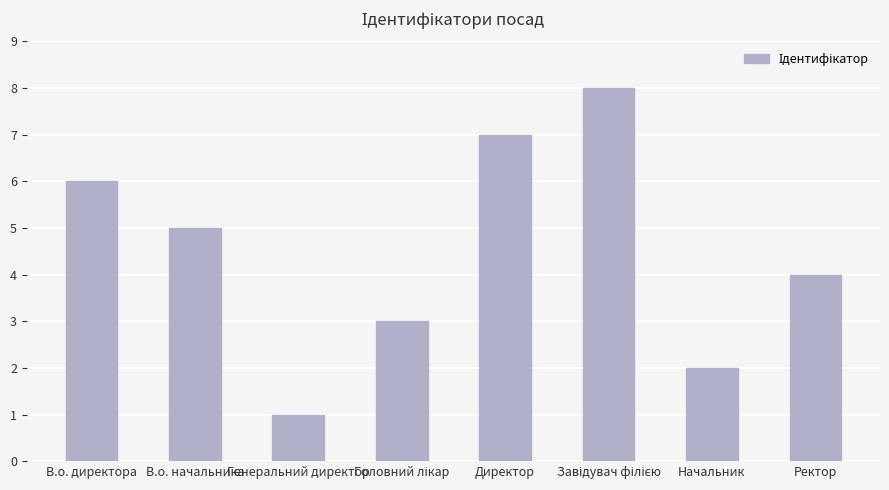

What is the value of the 5th bar from the left?

7